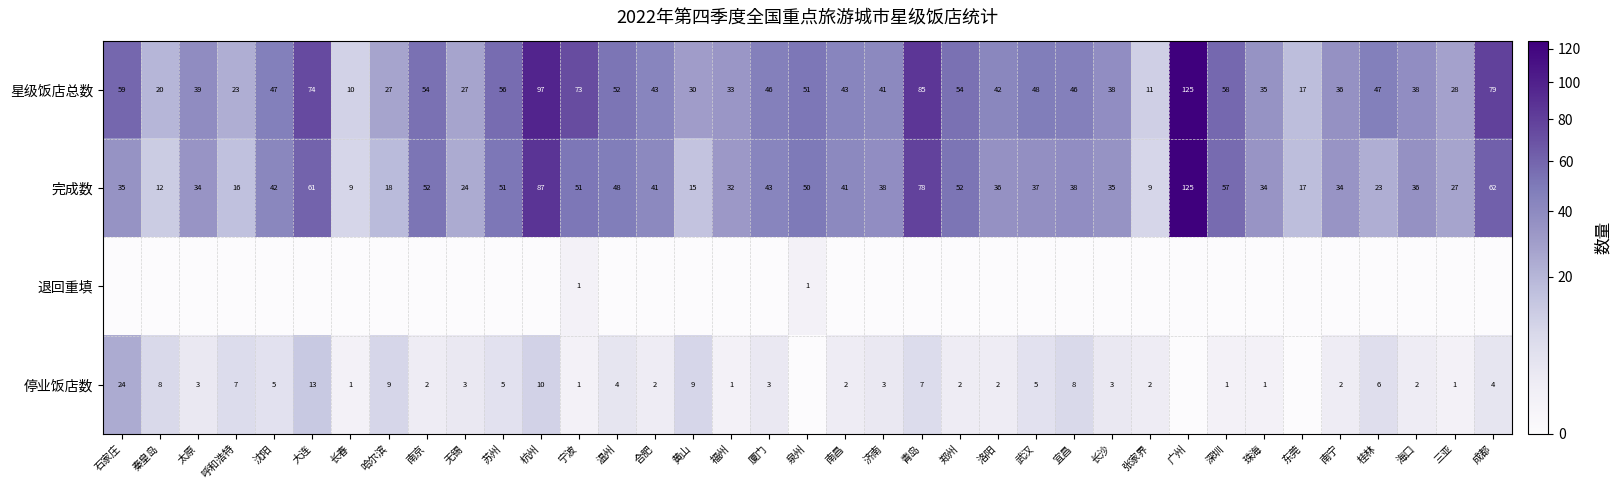

What is the lowest value of the 完成数 series?

9